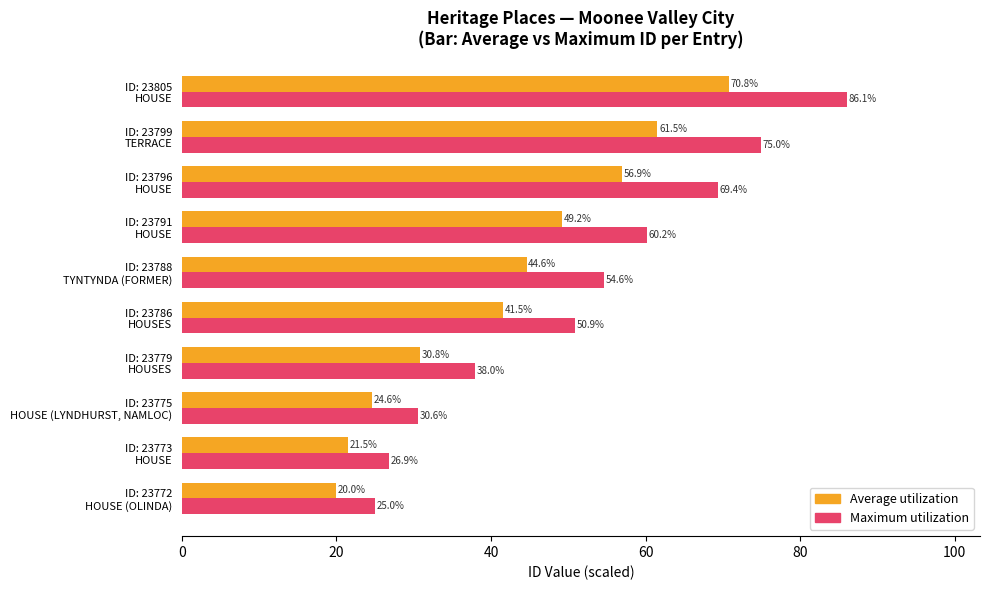

What is the greatest value displayed?

86.1